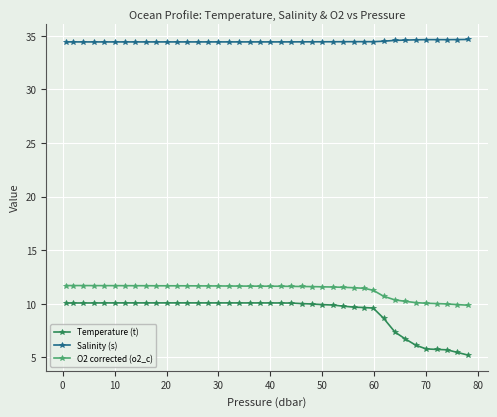

True or false: Salinity (s) has more than 0 points higher than both neighbors.

True